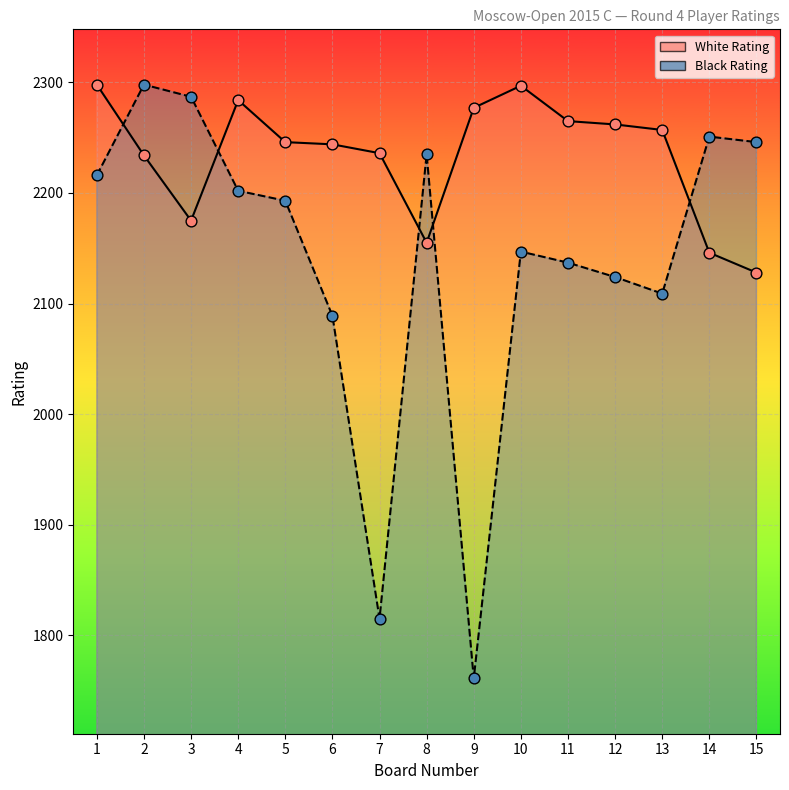

Which series has the largest Y range (max minus min)?

Black Rating